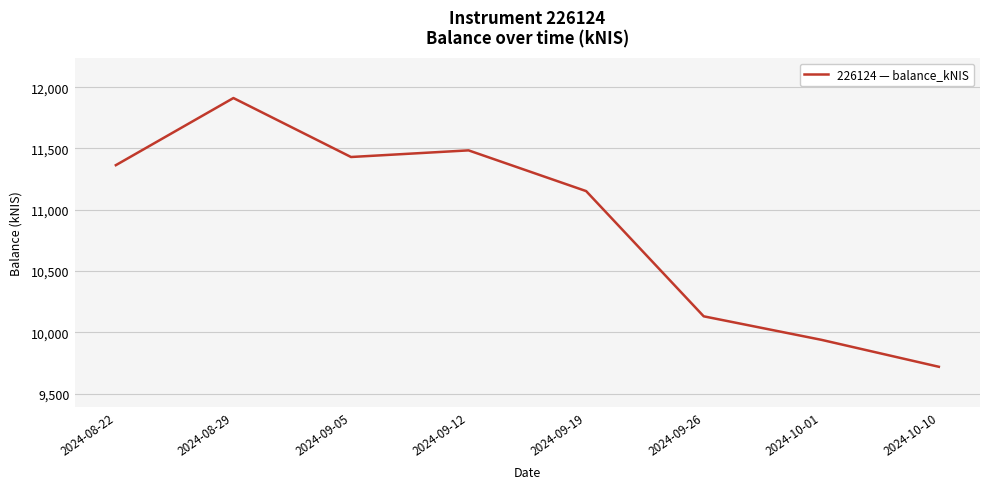

Is this an area chart (filled region under the line)?

No